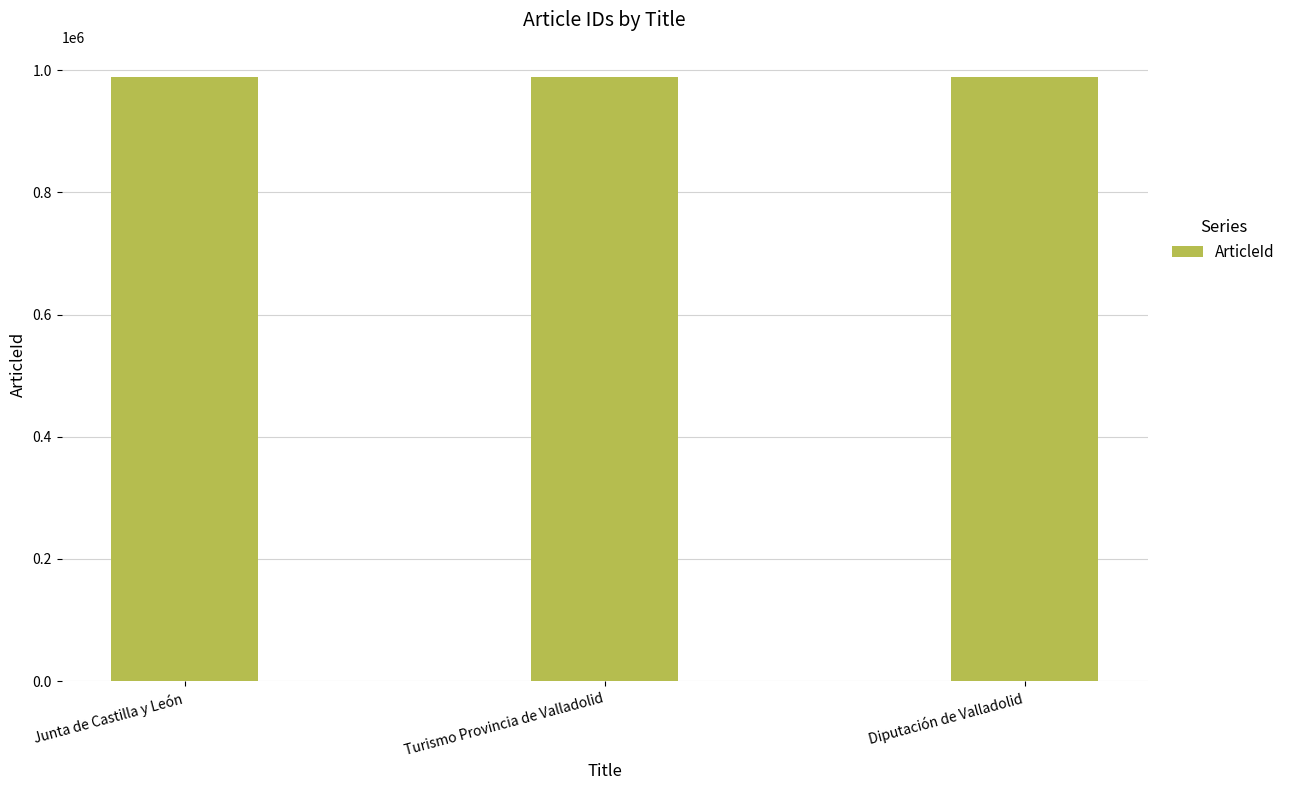

What is the smallest value displayed?

988706